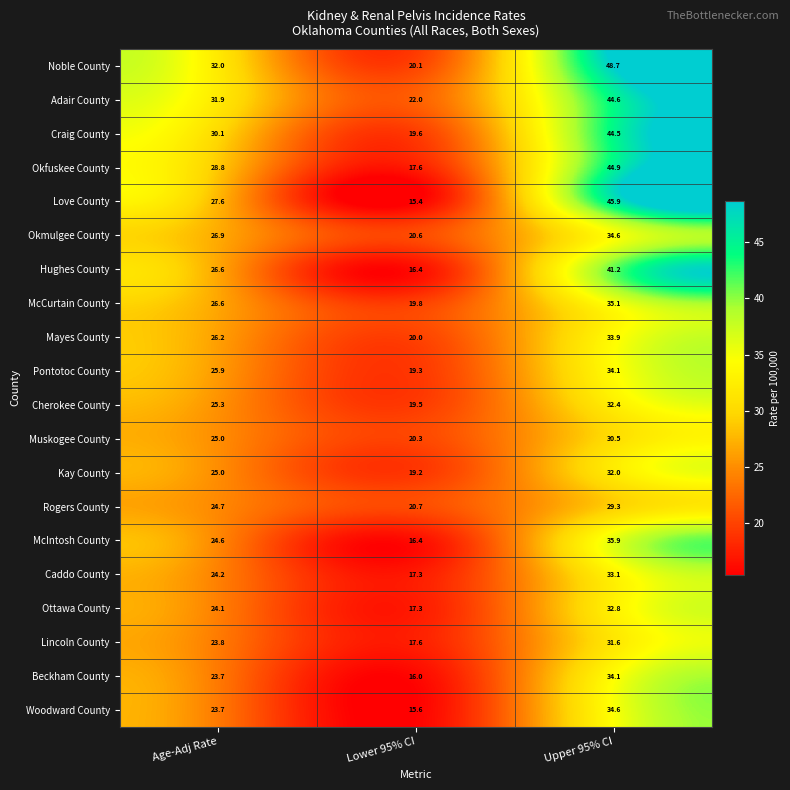

True or false: Mayes County has a value of 12.3 at Age-Adj Rate.

False